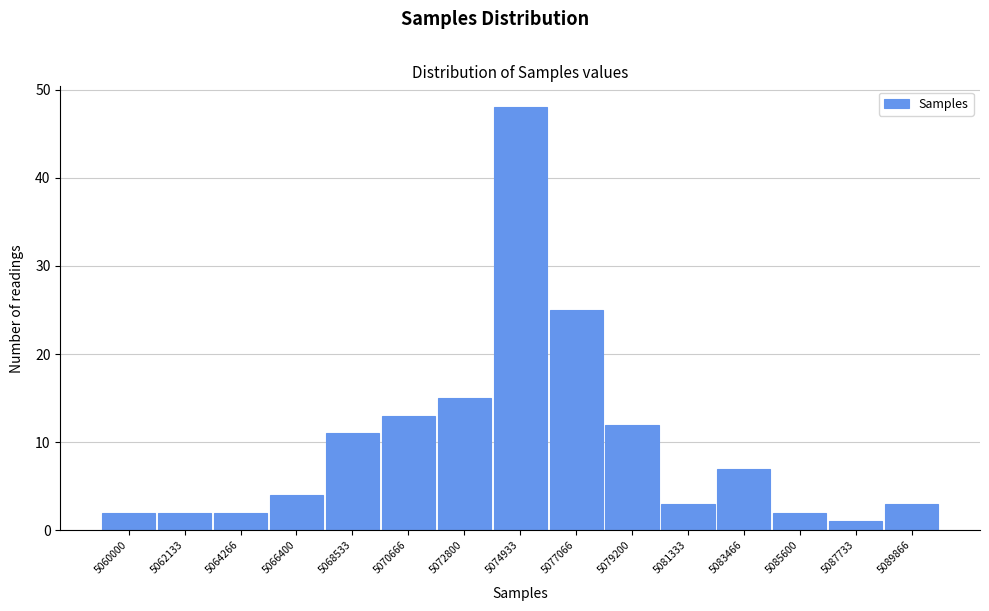

Reading right to left, what are all the values shown in this chart?

3	1	2	7	3	12	25	48	15	13	11	4	2	2	2